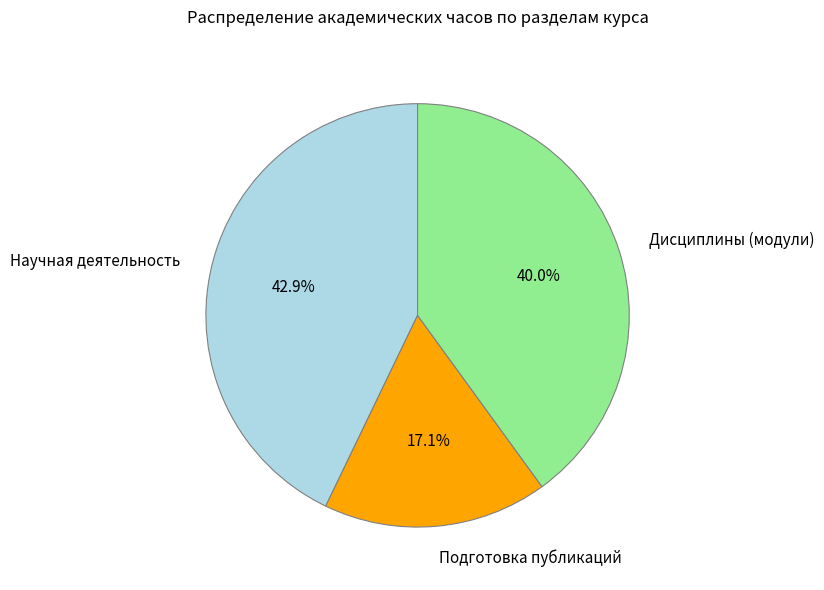

Which has a higher value, Научная деятельность or Подготовка публикаций?

Научная деятельность